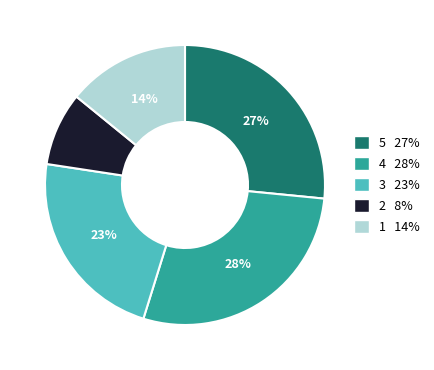

Does any single category account for the majority?

No